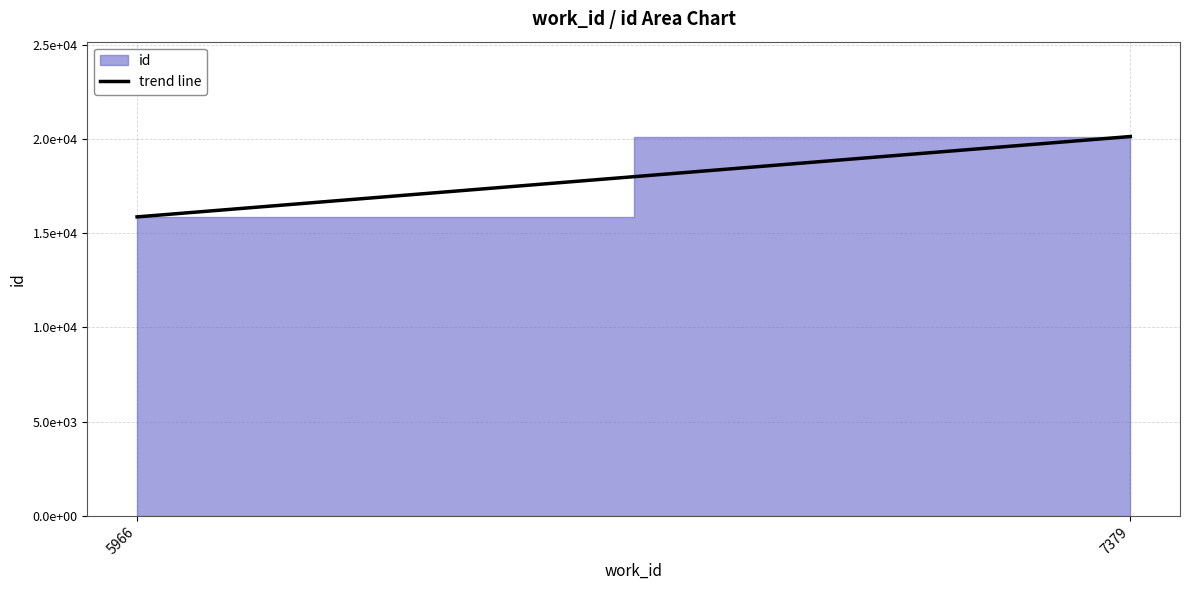

Which has a higher value, 5966 or 7379?

7379